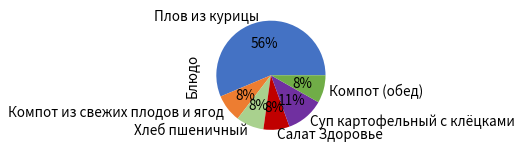

Combined, do Салат Здоровье and Плов из курицы account for over 50%?

Yes